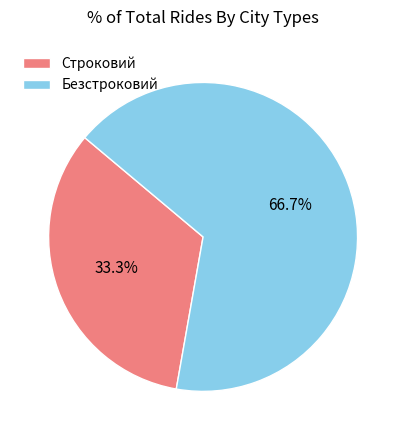

What is the largest slice in the pie chart?

Безстроковий